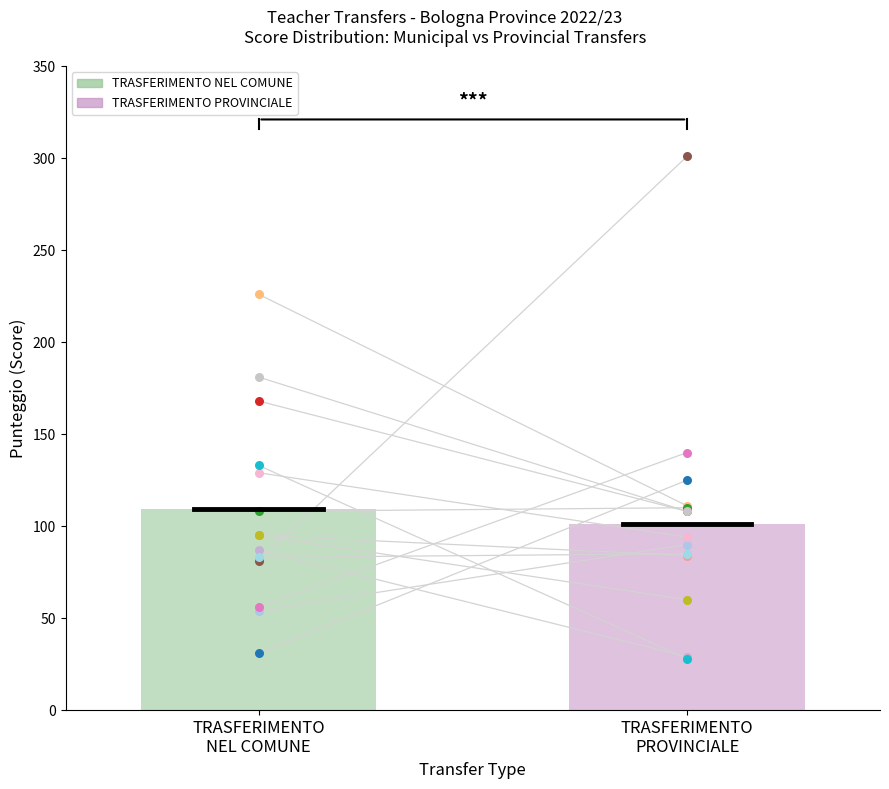

Which series reaches the minimum Y coordinate?

TRASFERIMENTO PROVINCIALE (mean)